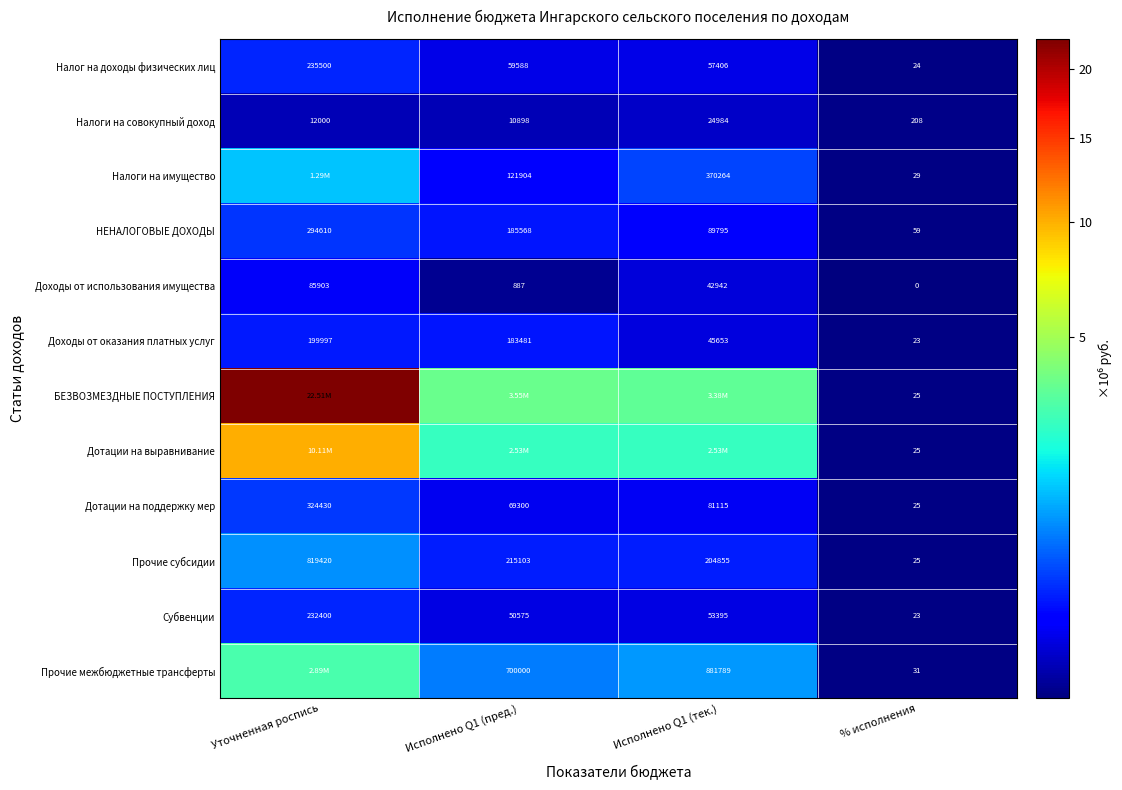

Is it true that Налоги на имущество equals 41364.2 at Исполнено Q1 (пред.)?

False